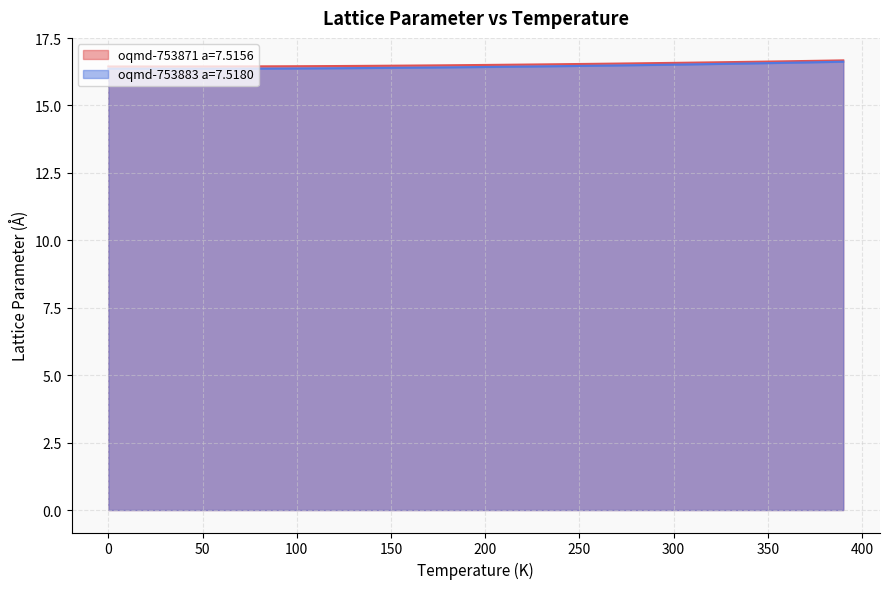

Where is oqmd-753871 a=7.5156 nearest to the value 16?

20.0